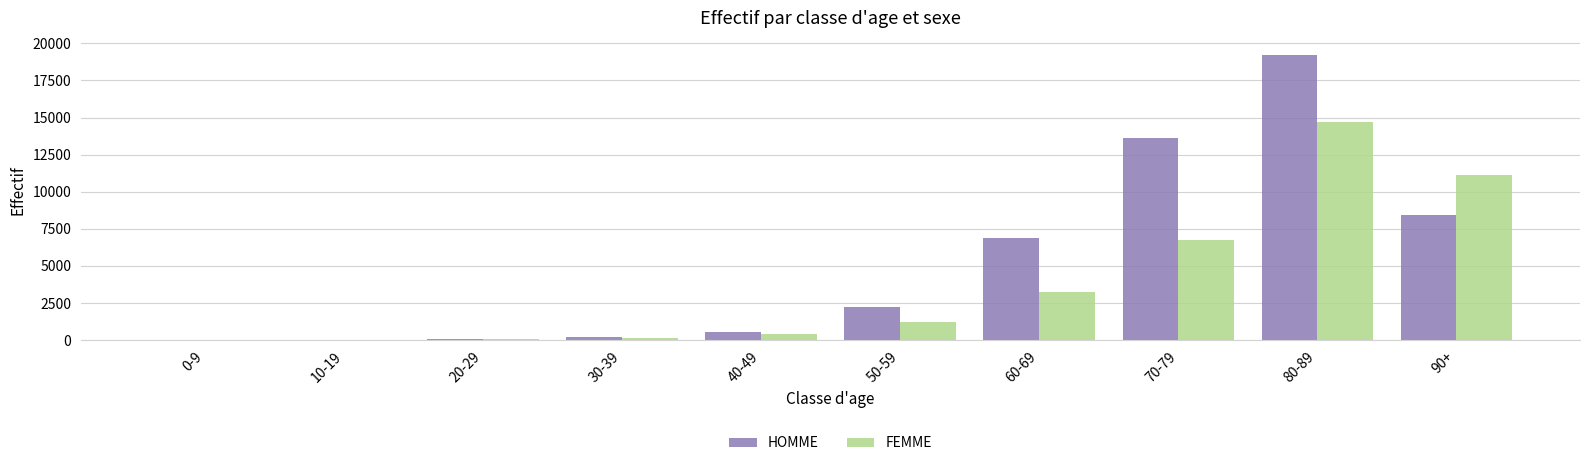

What is the difference between the FEMME values at 90+ and 60-69?

7908